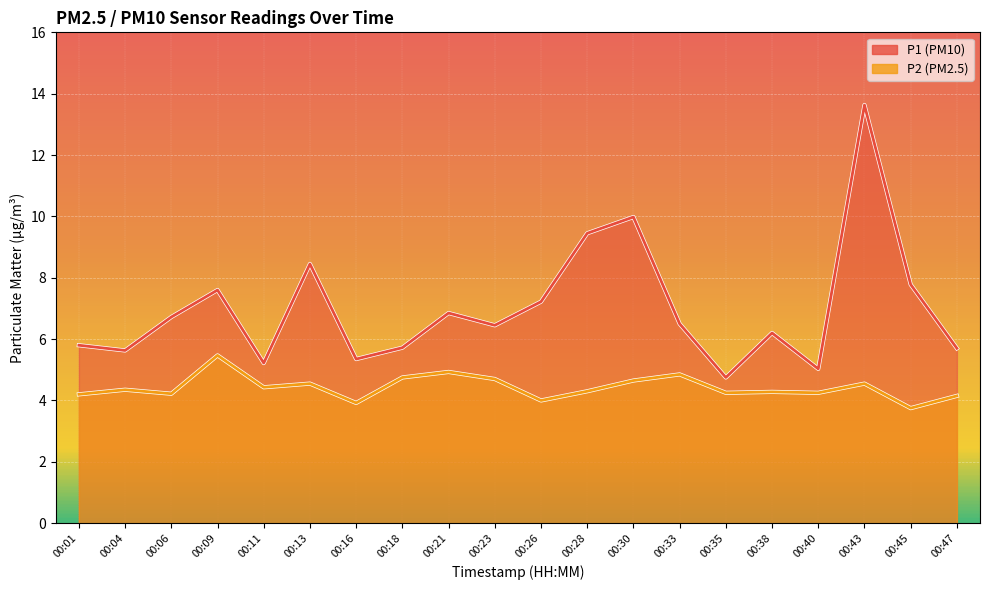

What is the average value of the P1 series?

7.0